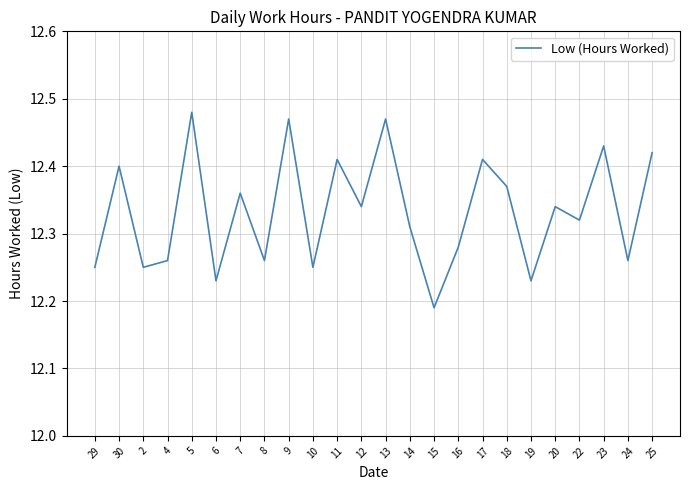

Which has a higher value, 14 or 18?

18